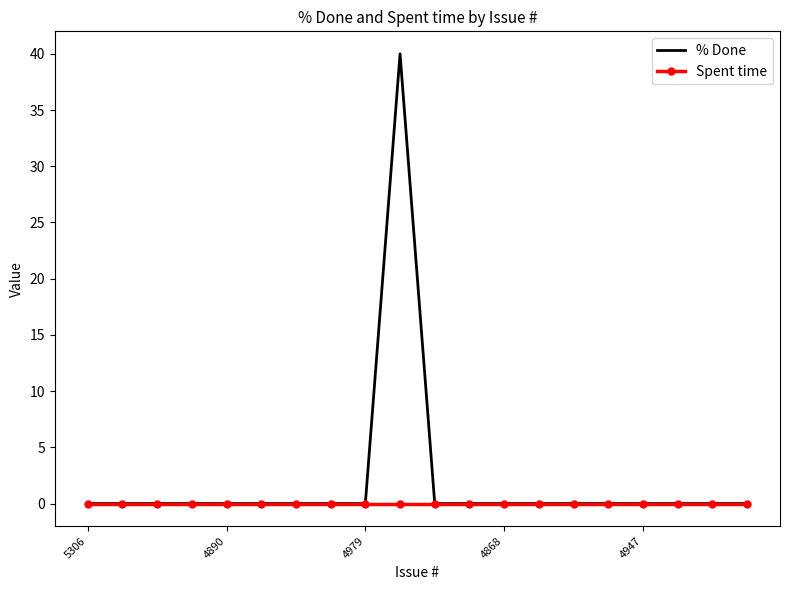

What is the maximum value for % Done?

40